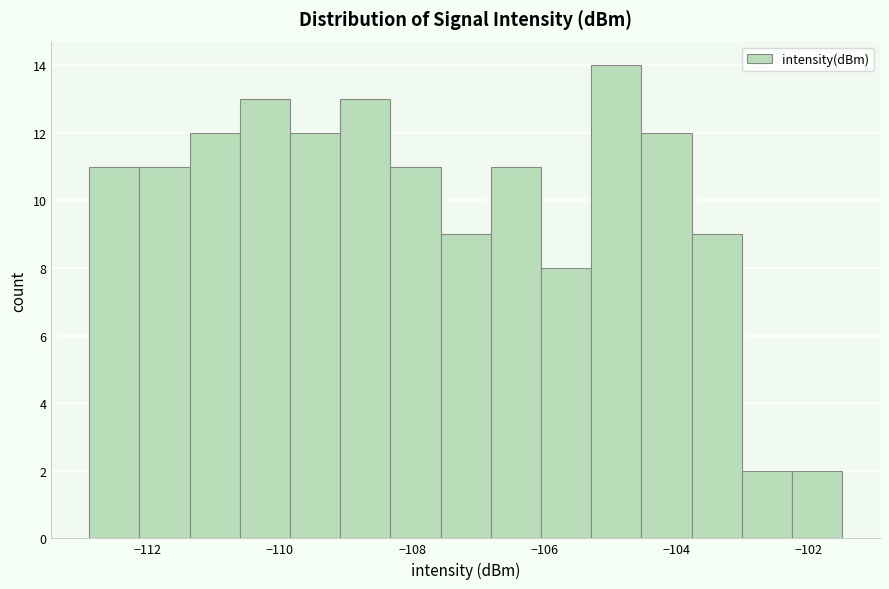

Around what value on the x-axis is the tallest bar? Give the approximate position of its centre, as read against the axis.

-105.0